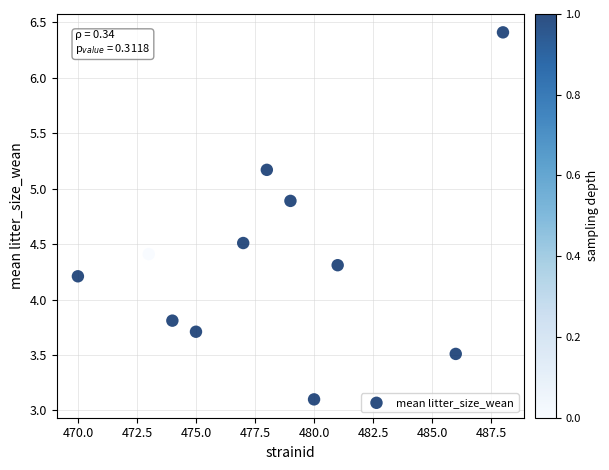

What is the average Y value?

4.4